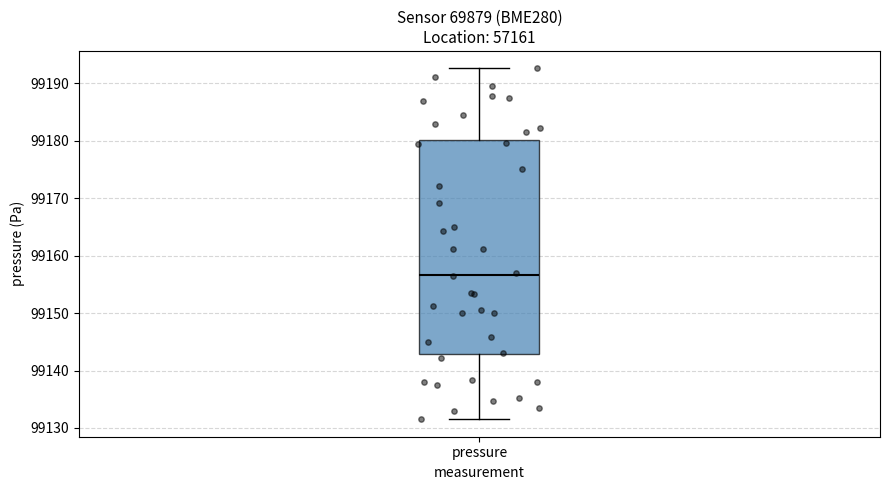

Read this box plot against the y-axis: the position of the median line, the range covered by the box, and the ends of both whiskers. The values are not printed on the chart, so give them approximately, as read against the axis.

median 99157, box 99143 to 99180, whiskers 99132 to 99193